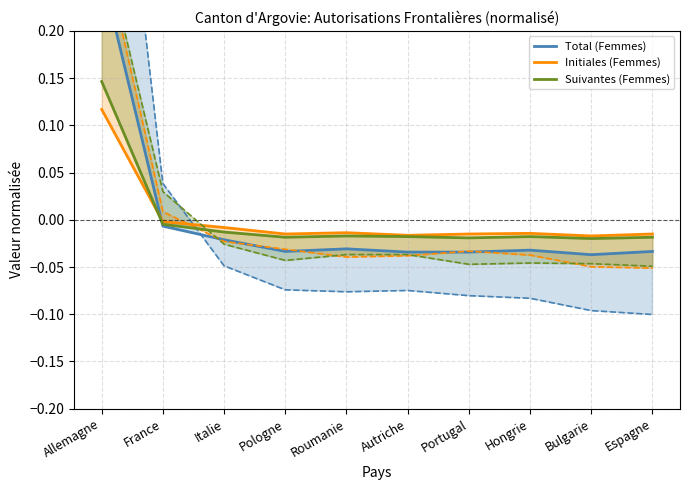

How many series are shown in this chart?

3